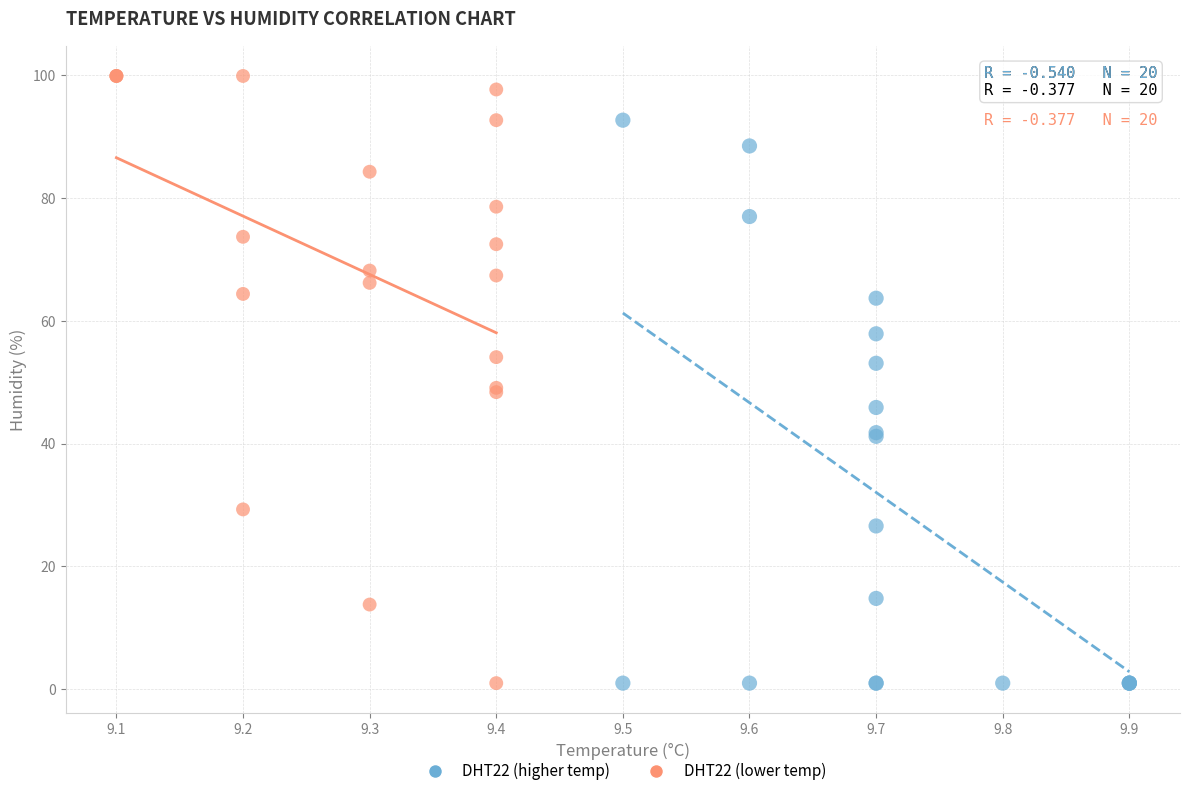

Which series contains the highest Y value?

DHT22 (lower temp)